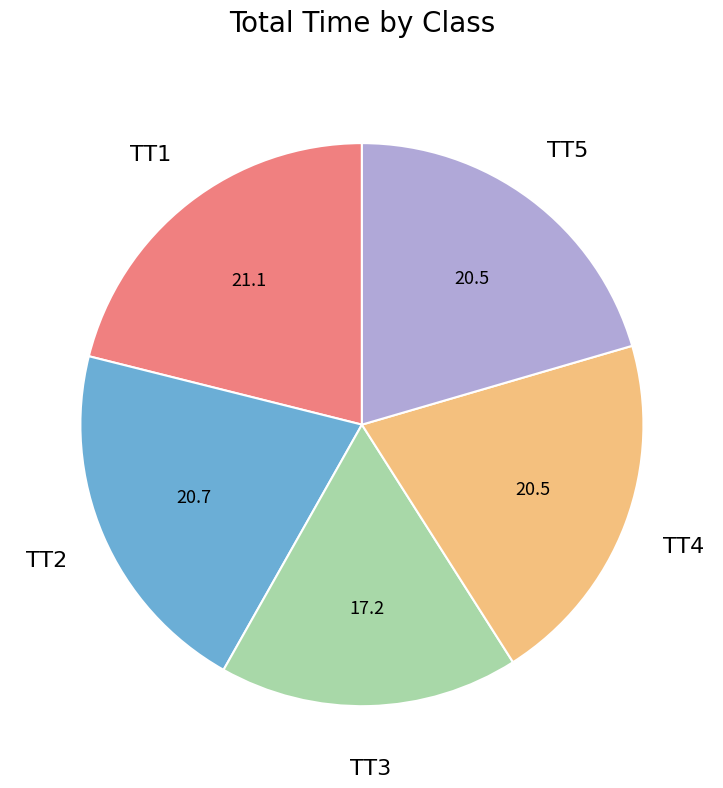

Does any single category account for the majority?

No